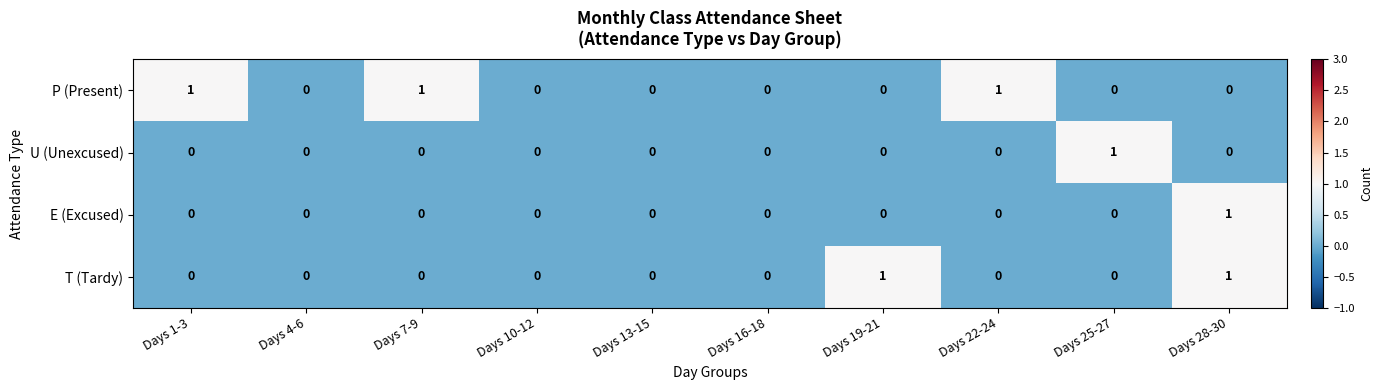

At which label does E (Excused) reach its peak?

Days 28-30